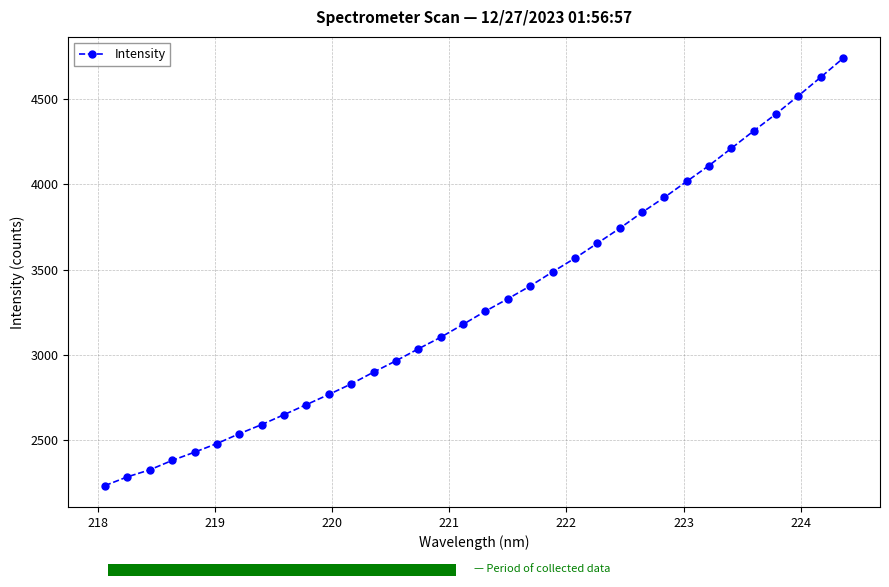

How many bars are there in total?

34